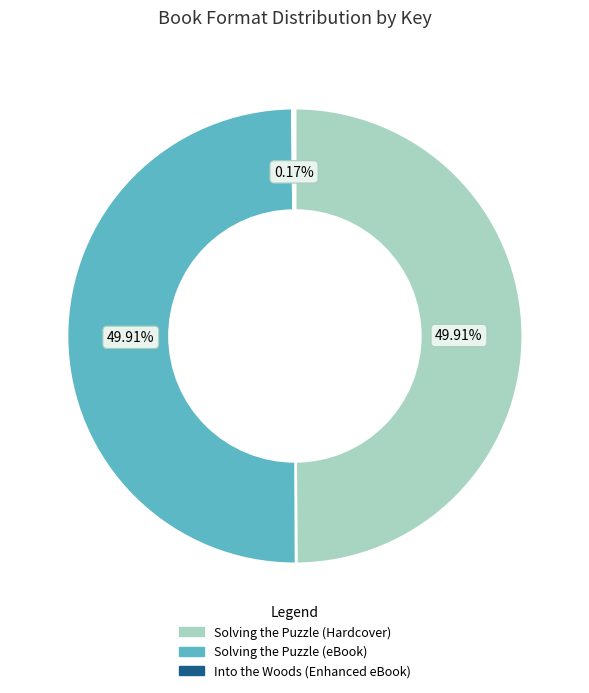

Rank the categories by value from highest to lowest.

Solving the Puzzle (Hardcover), Solving the Puzzle (eBook), Into the Woods (Enhanced eBook)